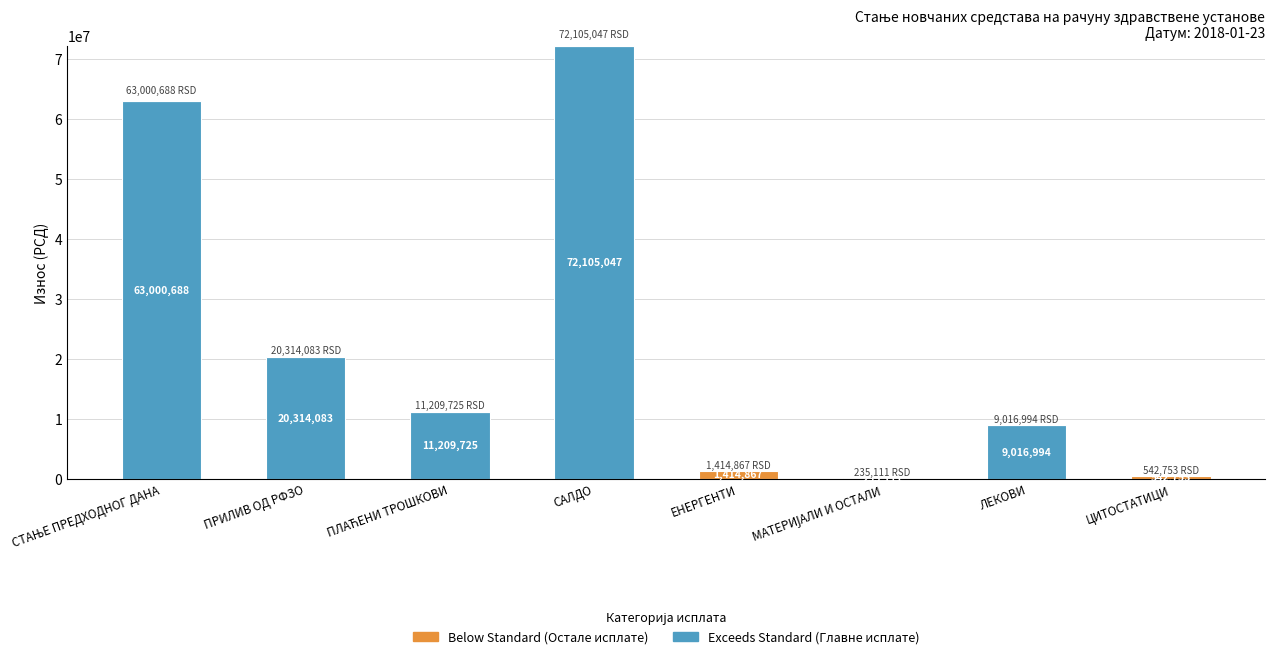

At which category is the sum across all series the highest?

САЛДО